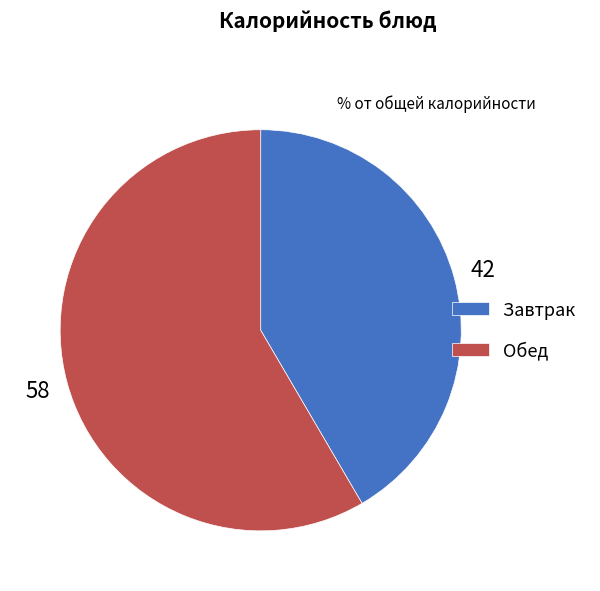

Is the sum of Завтрак and Обед greater than half?

Yes